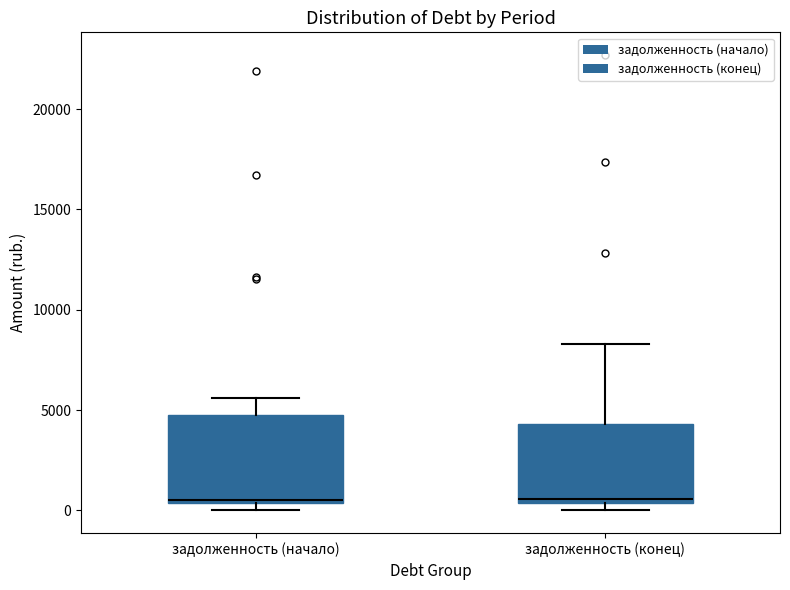

Reading left to right, transcribe this box plot: for each box, give where its median line is, the range the box spans, and where its two whiskers end, as read against the y-axis. The values are not printed on the chart, so give them approximately, as read against the axis.

задолженность (начало): median 500, box 500 to 5000, whiskers 0 to 5500
задолженность (конец): median 500 (just above the box's lower edge), box 500 to 4500, whiskers 0 to 8500